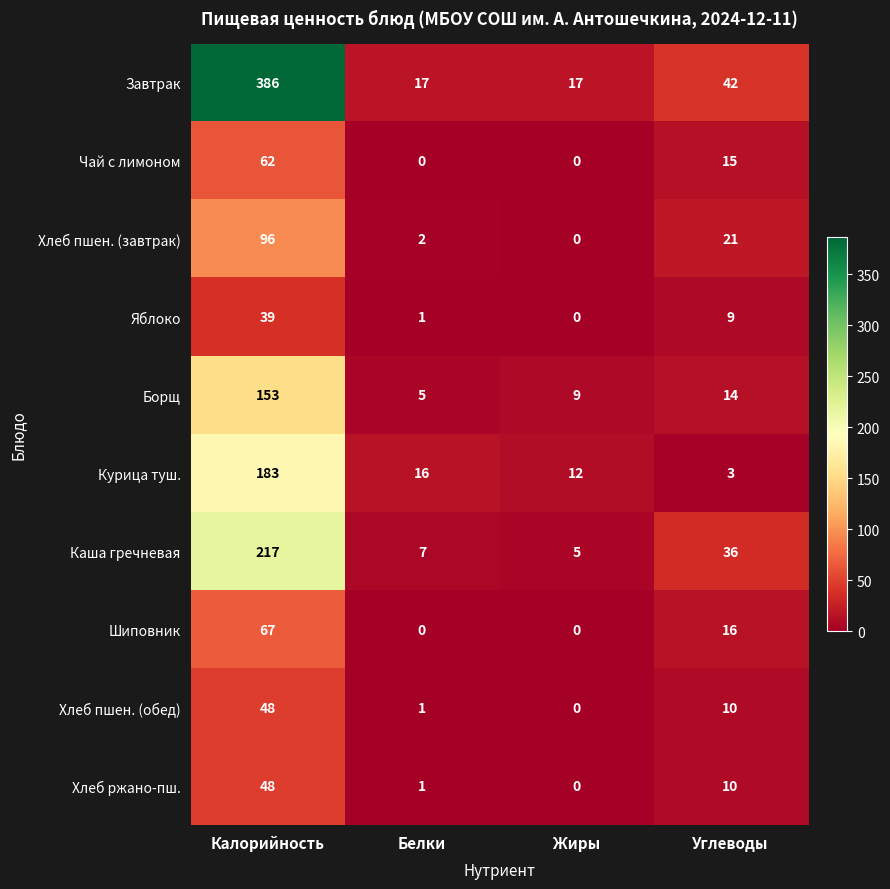

What is the difference between the highest and lowest values at Жиры?

17